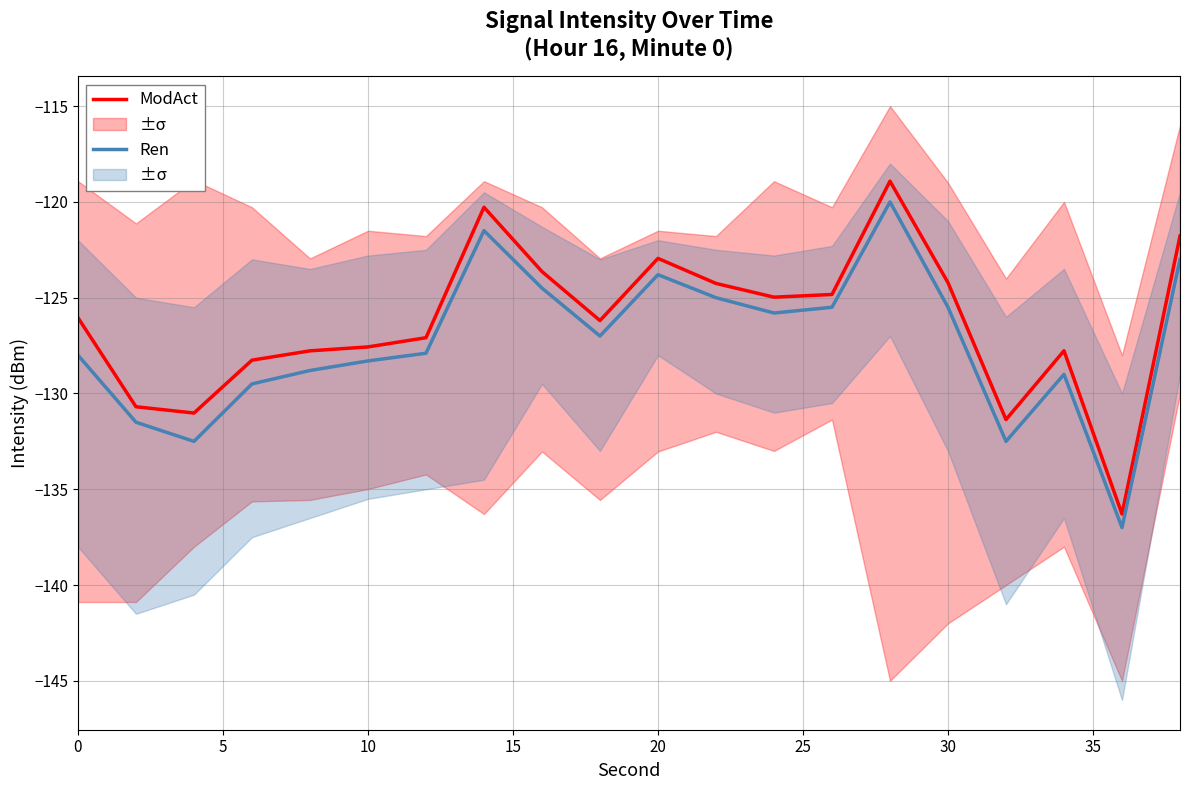

Is the value of ModAct at 30 greater than the value of Ren at 30?

Yes